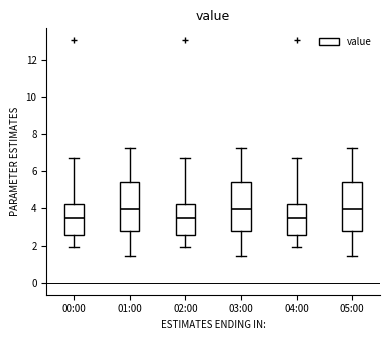

Reading left to right, transcribe this box plot: for each box, give where its median line is, the range the box spans, and where its two whiskers end, as read against the y-axis. The values are not printed on the chart, so give them approximately, as read against the axis.

00:00: median 3.6, box 2.6 to 4.2, whiskers 2.0 to 6.8
01:00: median 4.0, box 2.8 to 5.4, whiskers 1.4 to 7.2
02:00: median 3.6, box 2.6 to 4.2, whiskers 2.0 to 6.8
03:00: median 4.0, box 2.8 to 5.4, whiskers 1.4 to 7.2
04:00: median 3.6, box 2.6 to 4.2, whiskers 2.0 to 6.8
05:00: median 4.0, box 2.8 to 5.4, whiskers 1.4 to 7.2